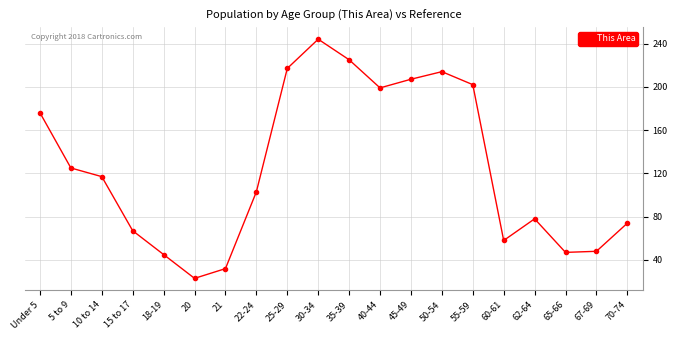

Approximately how many times larger is the value at 65-66 compared to 21?

1.5